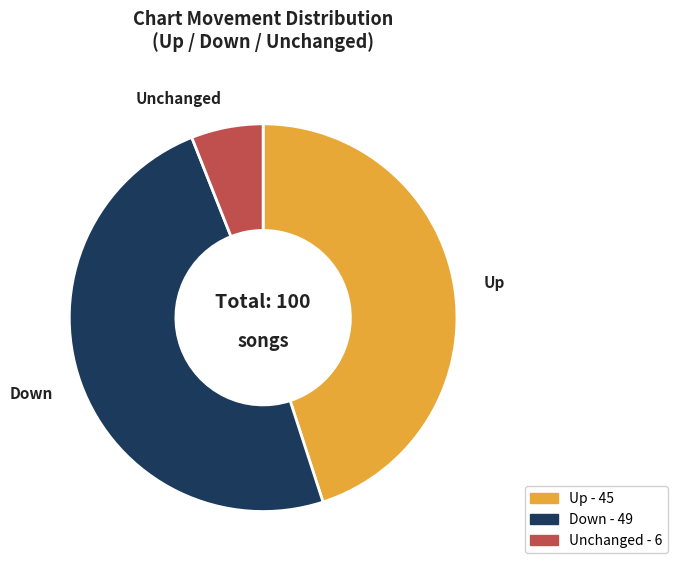

Is there a majority slice in this chart?

No